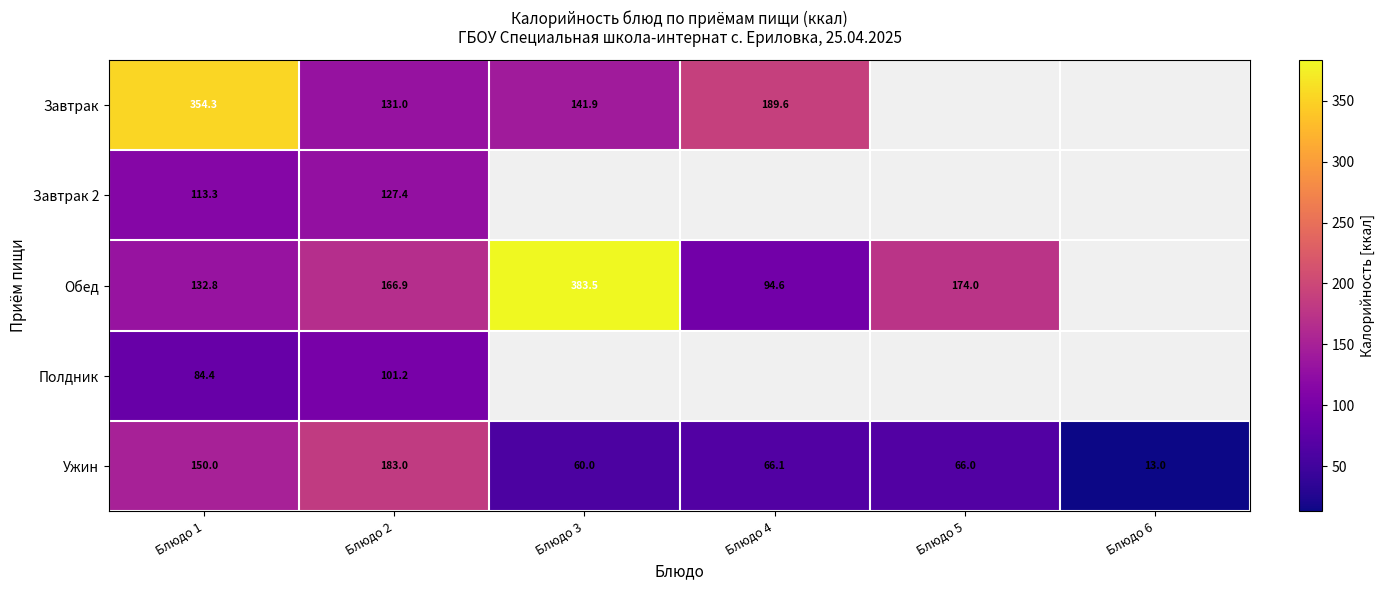

Is the value of Ужин at Блюдо 6 greater than the value of Обед at Блюдо 5?

No